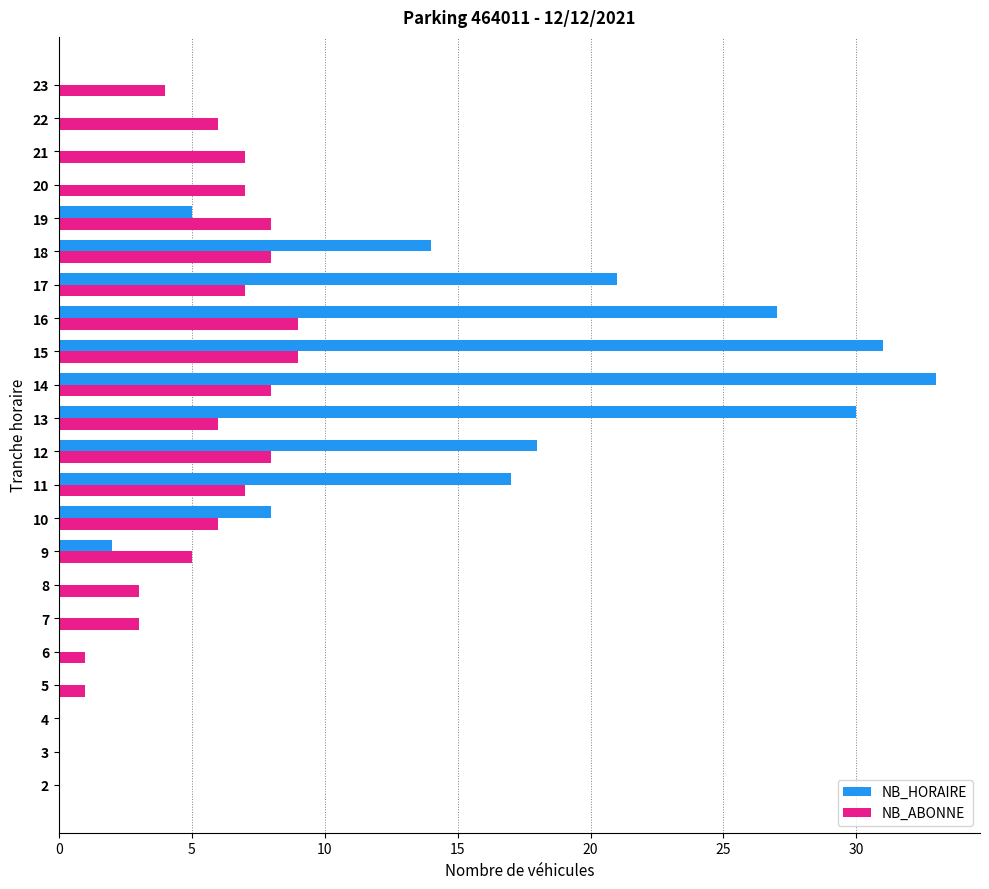

Which series changed the most between 10 and 17?

NB_HORAIRE